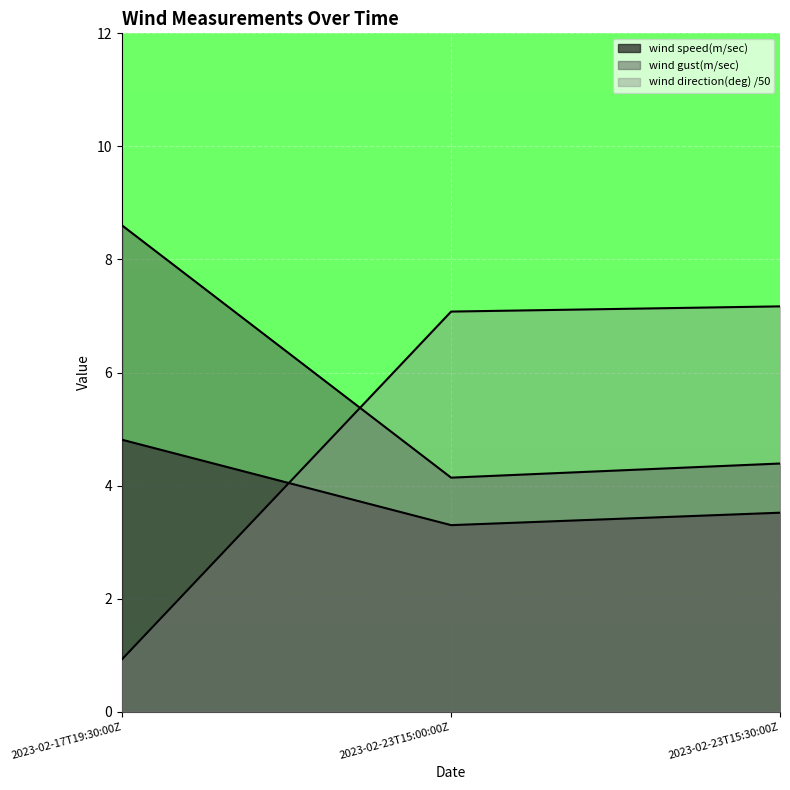

At which label is wind gust(m/sec) closest to 6?

2023-02-23T15:30:00Z